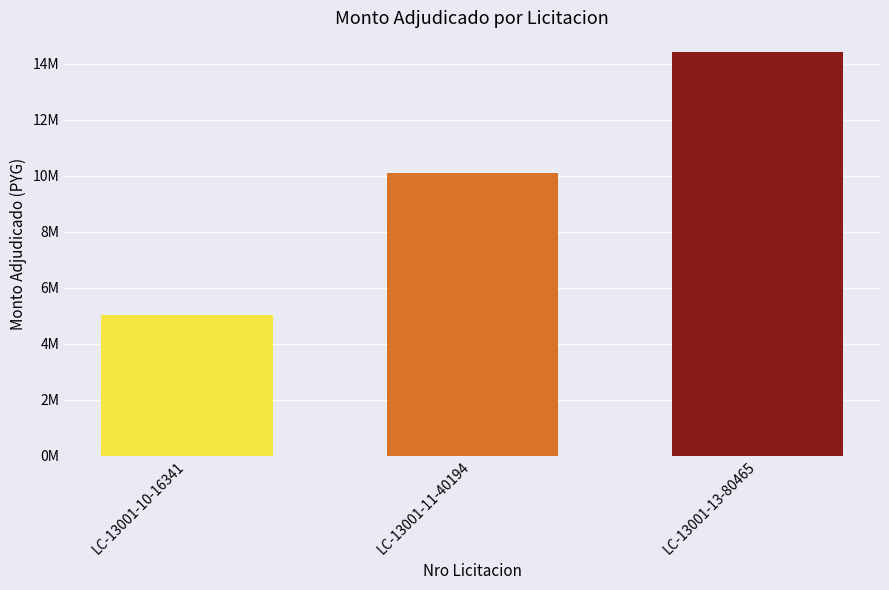

List the labels in order of value, largest first.

LC-13001-13-80465, LC-13001-11-40194, LC-13001-10-16341